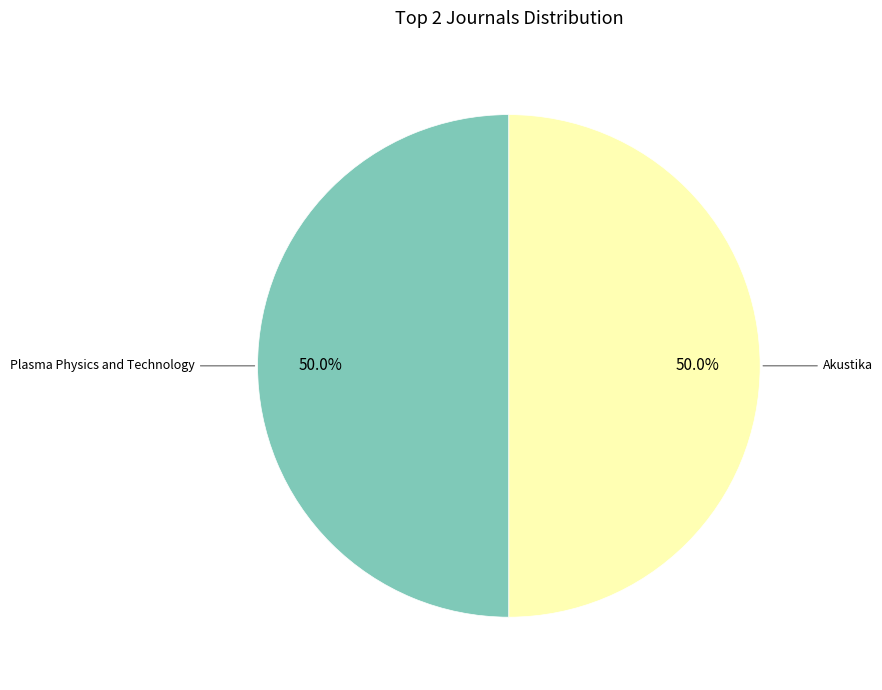

What percentage is NOT represented by Akustika?

50.0%